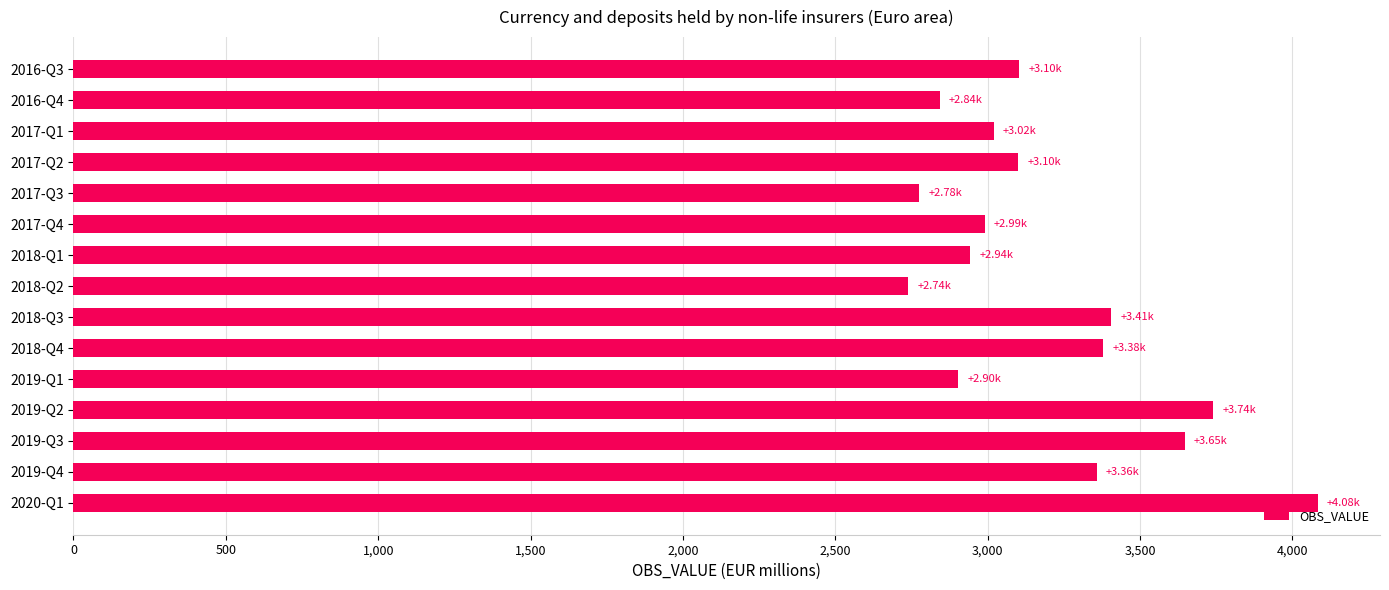

What is the difference between the maximum and minimum values?

1344.0